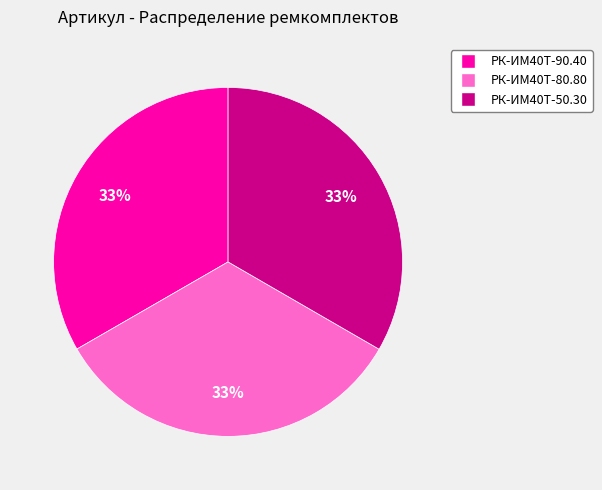

Is there any slice that represents more than half of the pie?

No